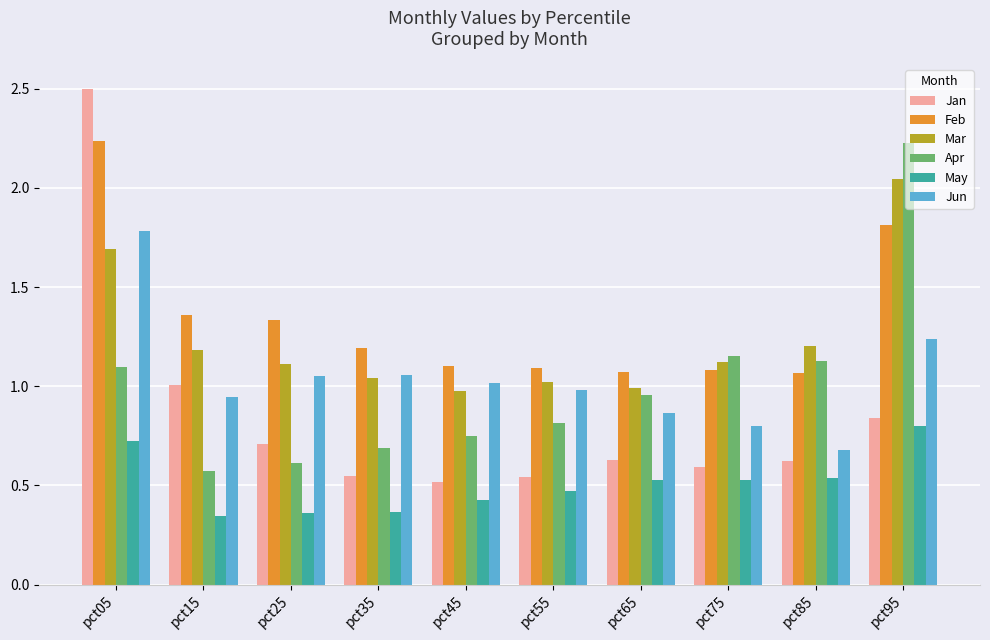

Which series has the largest range (max minus min)?

Jan